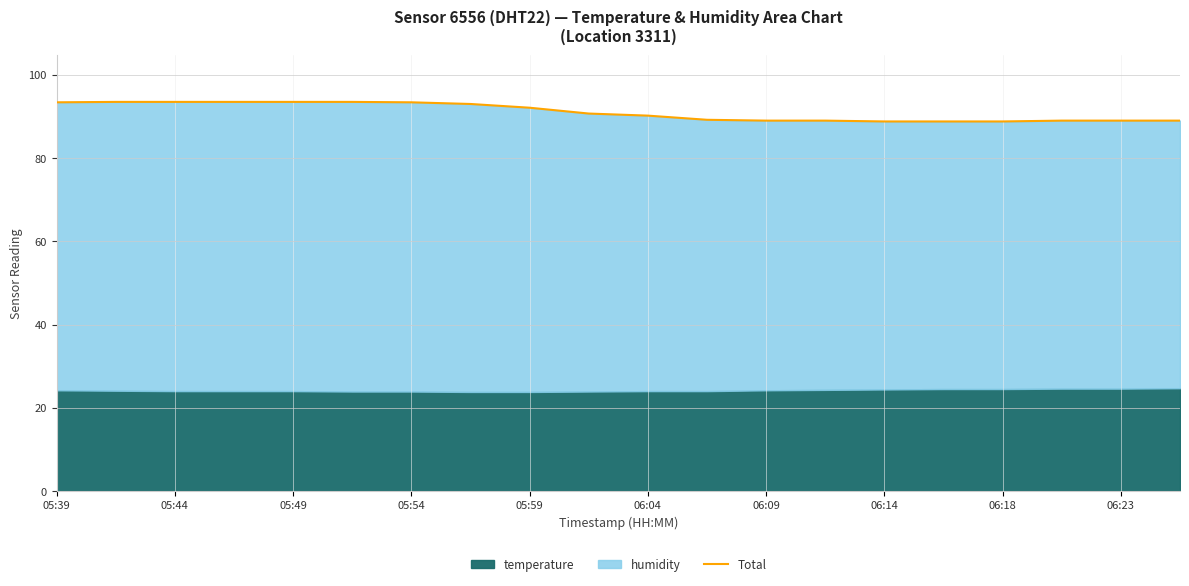

Reading left to right, list all the values displayed in this chart.

93.4	93.5	93.5	93.5	93.5	93.5	93.4	93.0	92.1	90.7	90.2	89.2	89.0	89.0	88.8	88.8	88.8	89.0	89.0	89.0